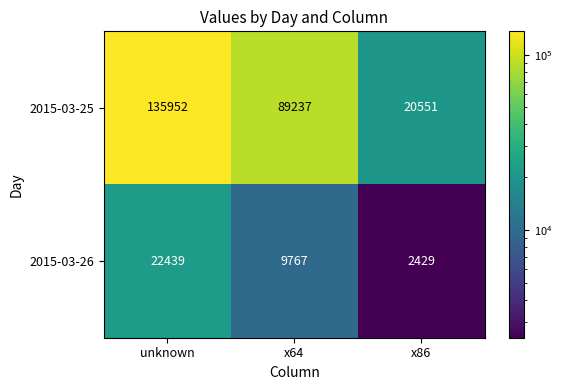

What is the spread (max minus min) of values at x86?

18122